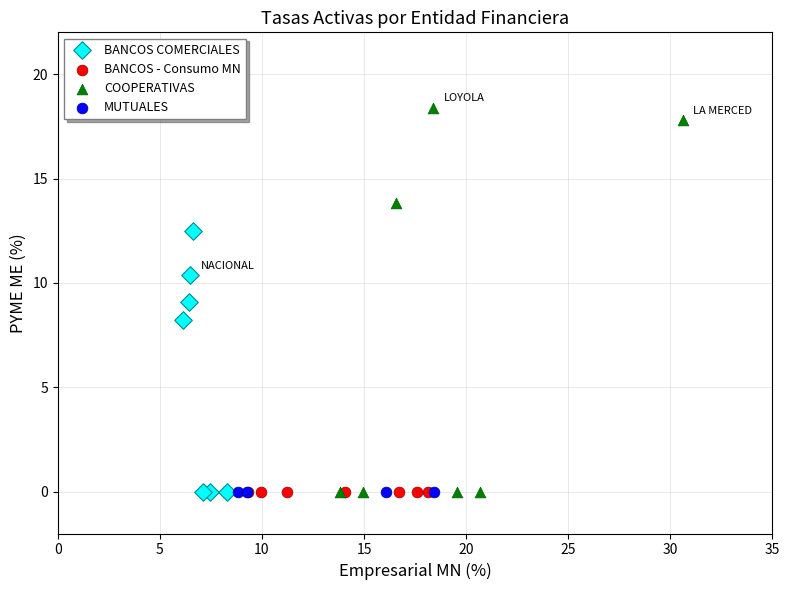

Which series contains the highest Y value?

COOPERATIVAS